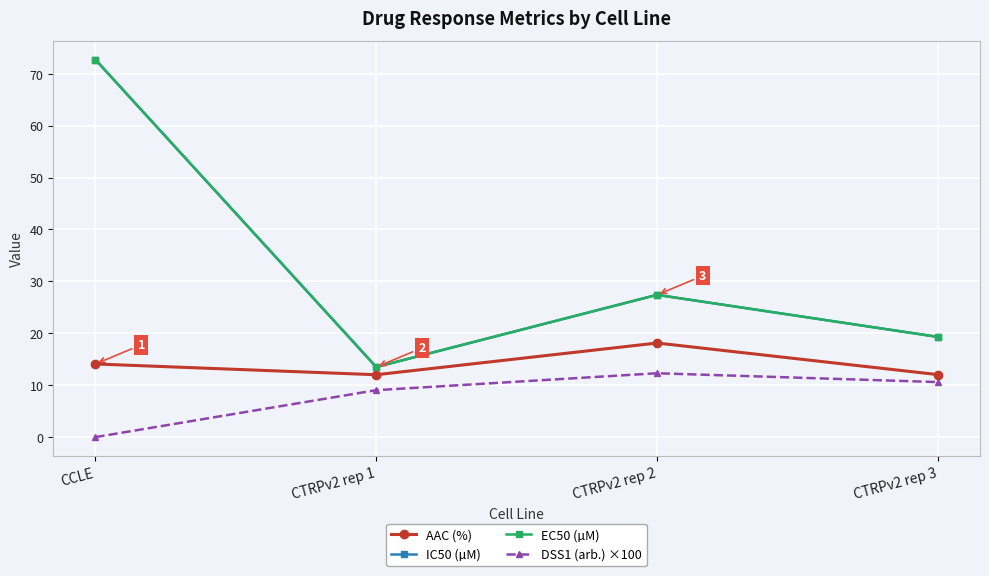

True or false: EC50 (µM) and AAC (%) cross at least once.

False